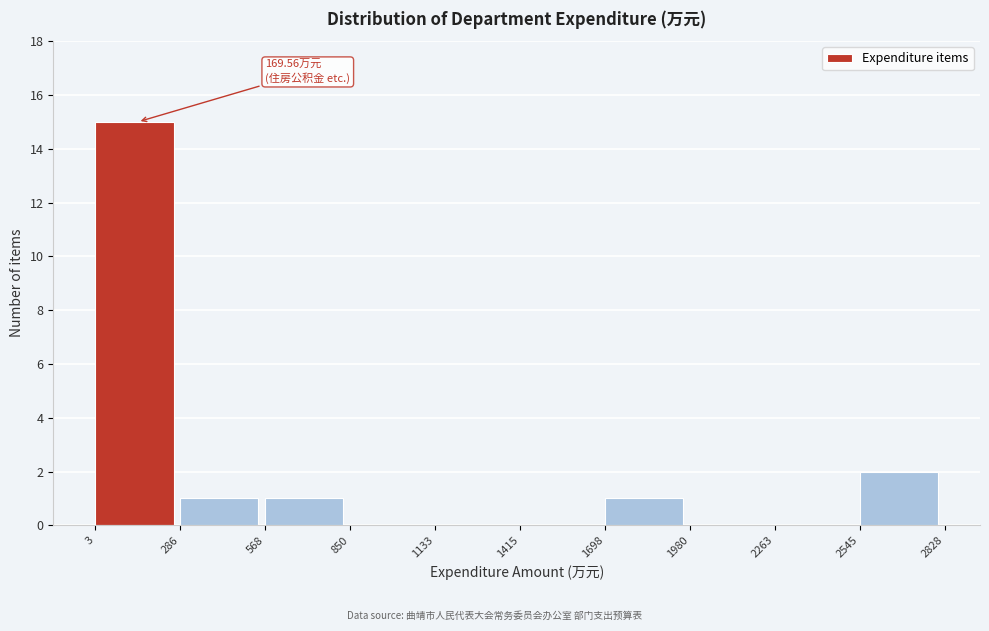

Over which range of the x-axis is the bar tallest?

3 to 286